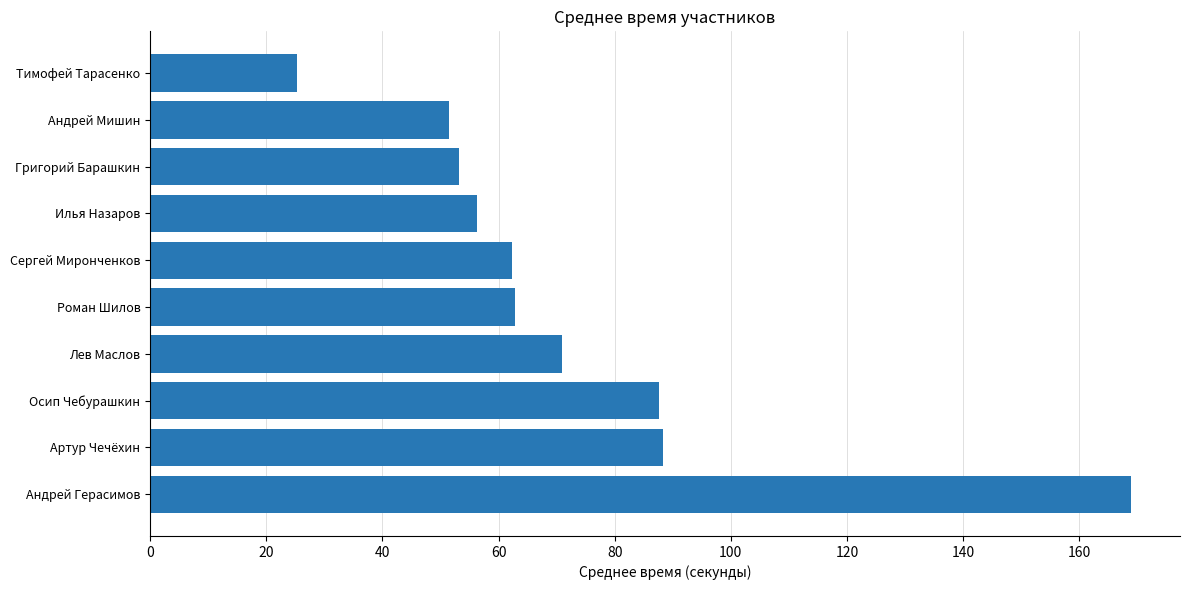

How many series are shown in this chart?

1